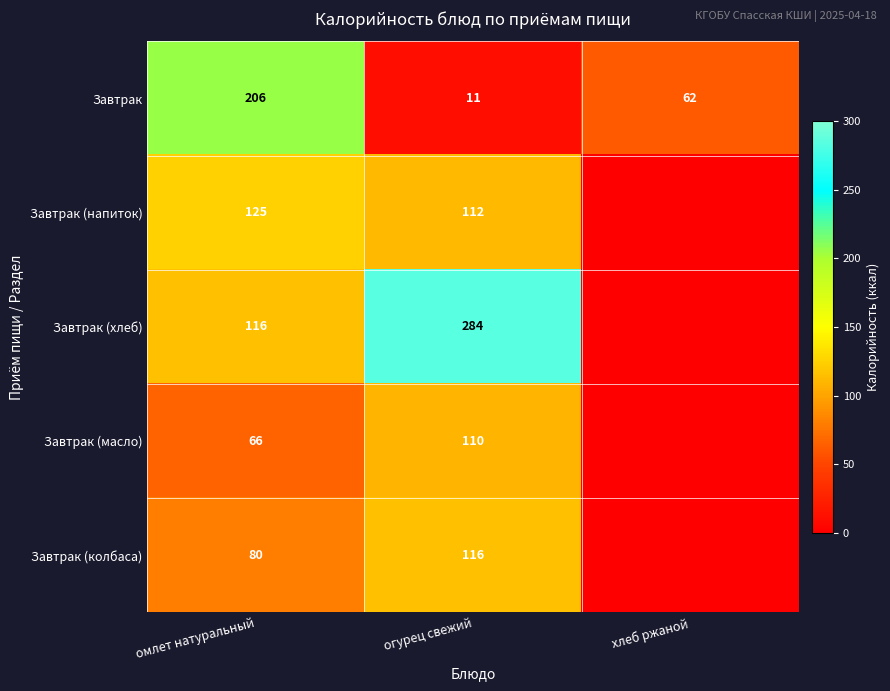

Rank the series at огурец свежий from highest to lowest value.

Завтрак (хлеб), Завтрак (колбаса), Завтрак (напиток), Завтрак (масло), Завтрак